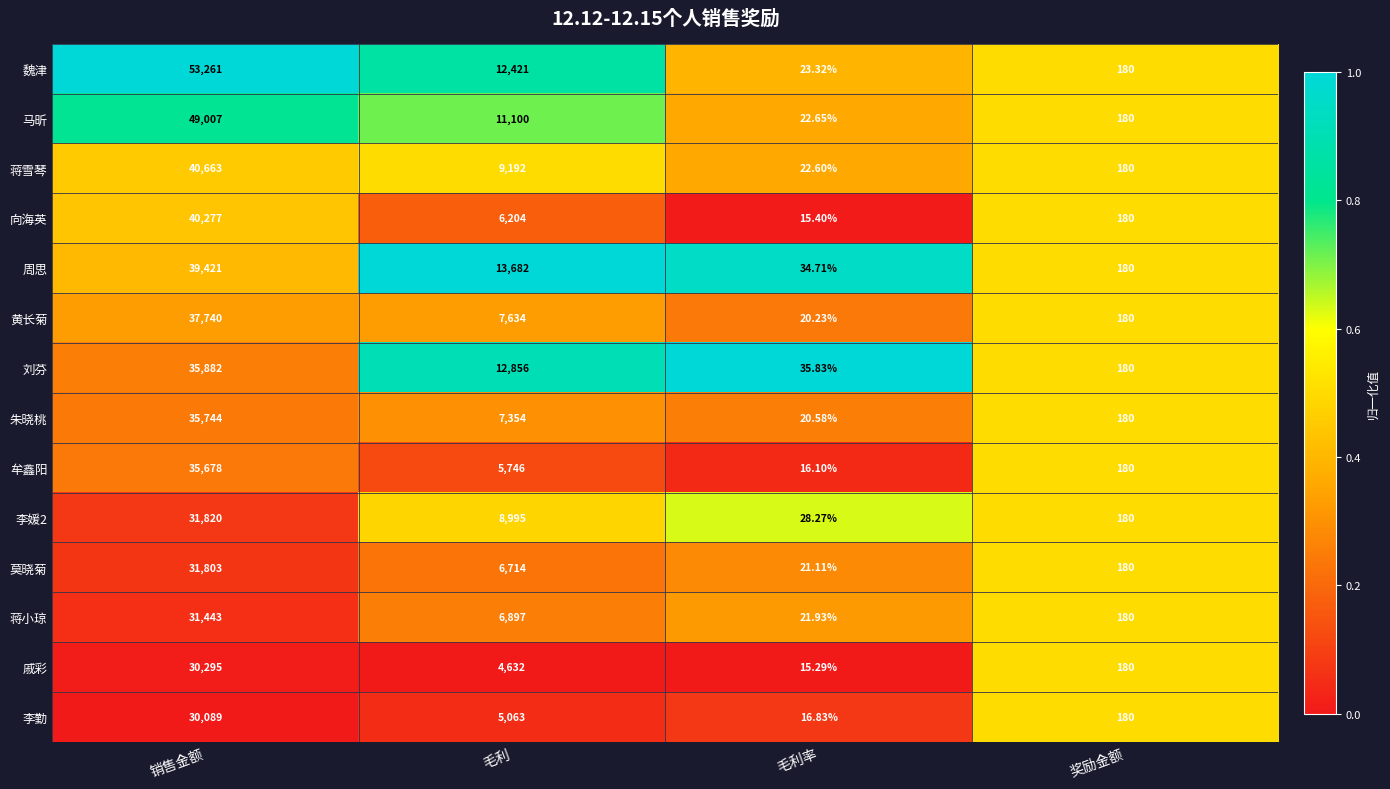

List the labels in order of 牟鑫阳 value, smallest first.

毛利率, 奖励金额, 毛利, 销售金额